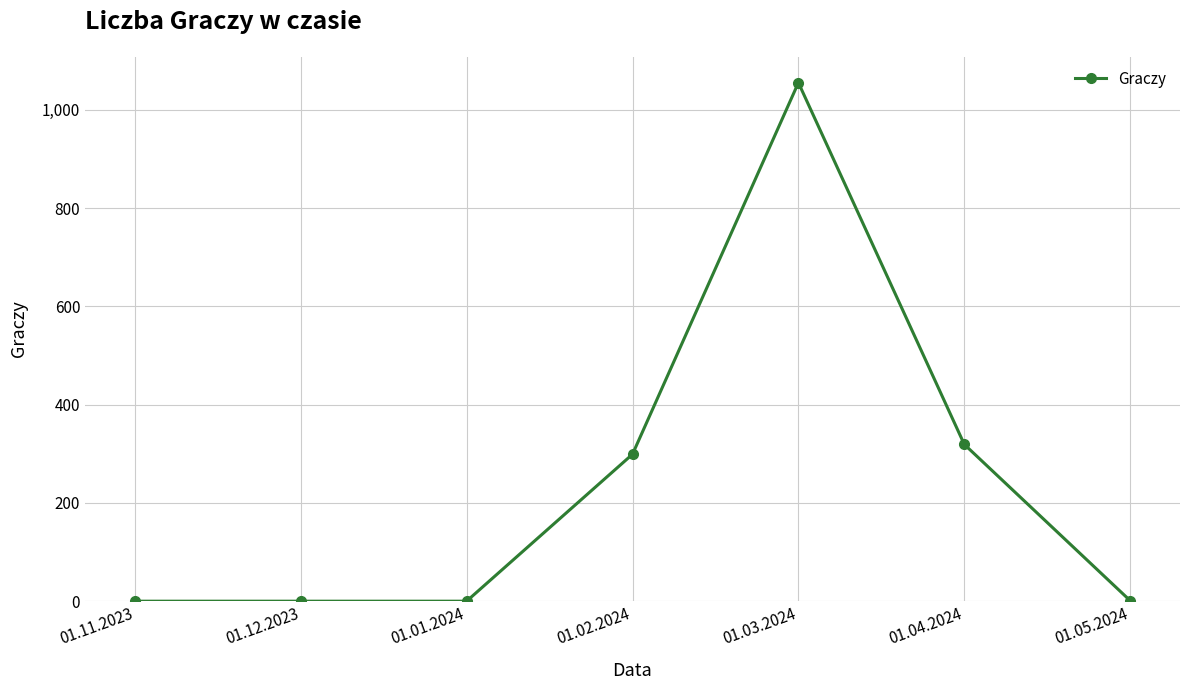

At which label is the value closest to 527?

01.04.2024